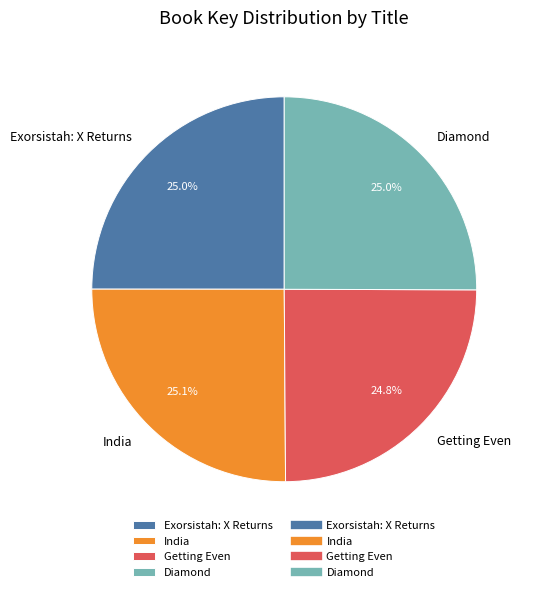

What percentage is NOT represented by India?

74.9%